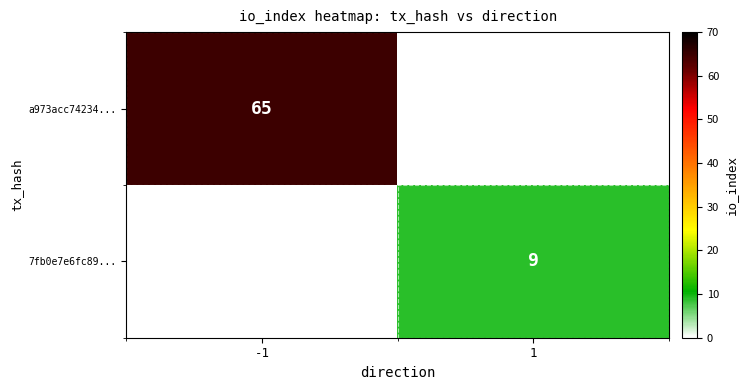

The value of a973acc74234... at -1 is 113. True or false?

False